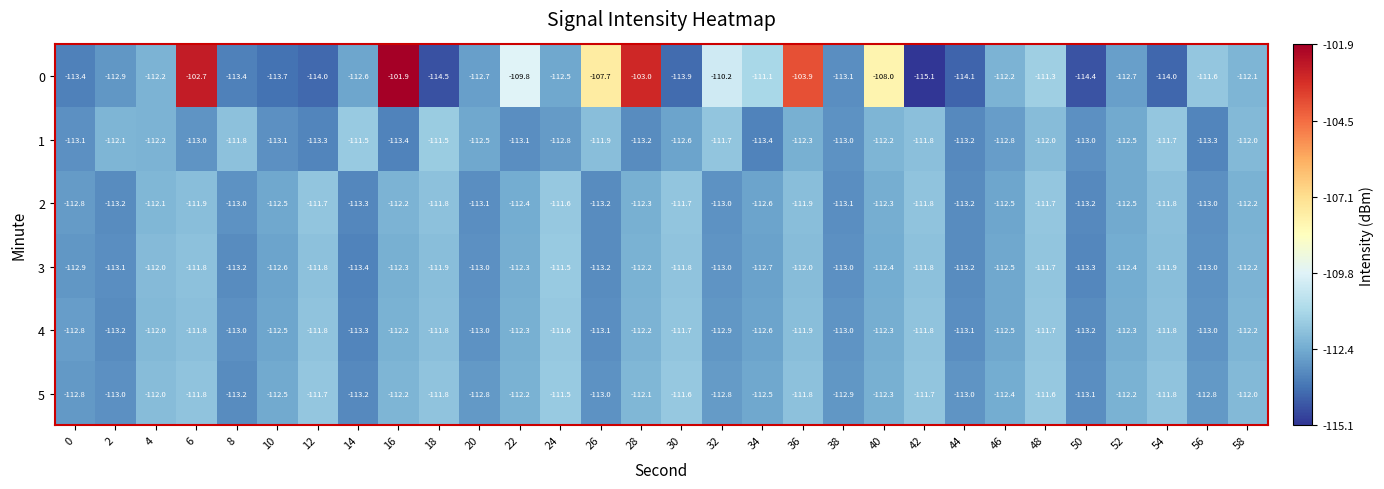

What is the sum of the 5 values at 8 and 40?

-225.5